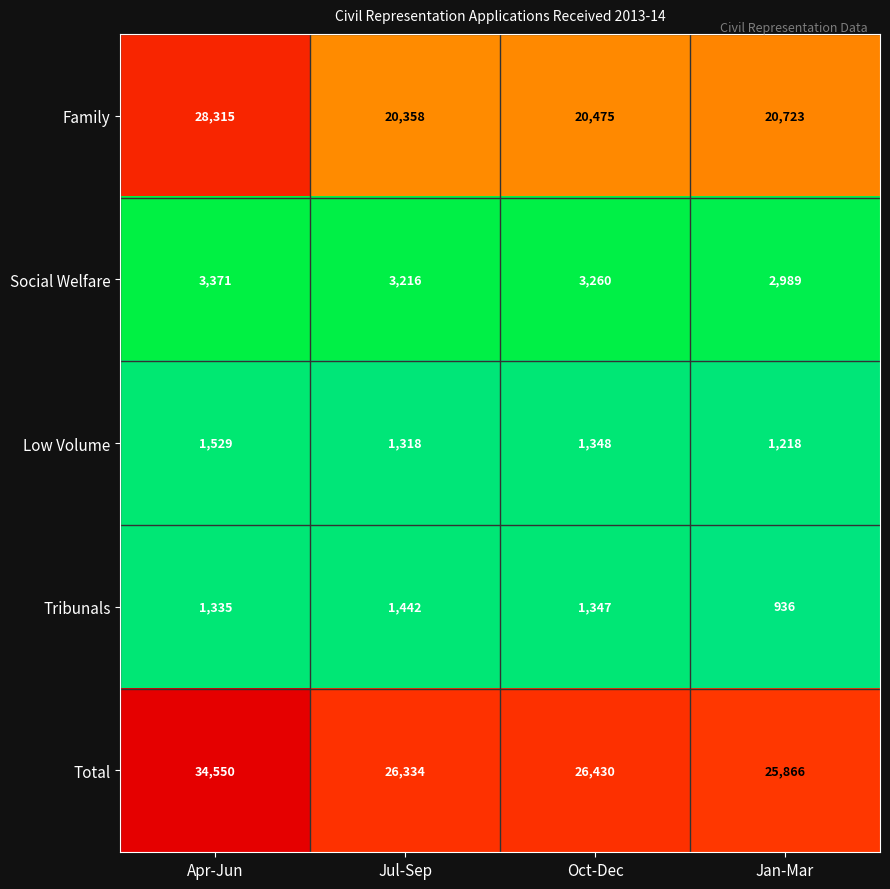

The value of Low Volume at Jul-Sep is 839. True or false?

False